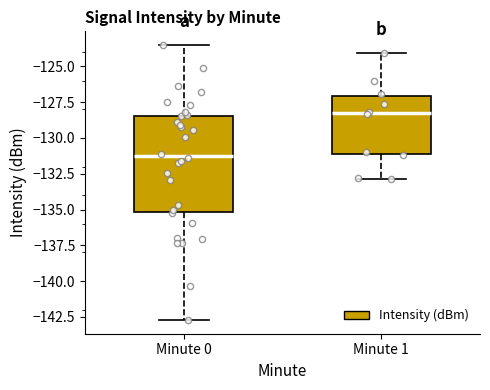

Which box is the tallest, from its lower edge to its upper edge?

Minute 0